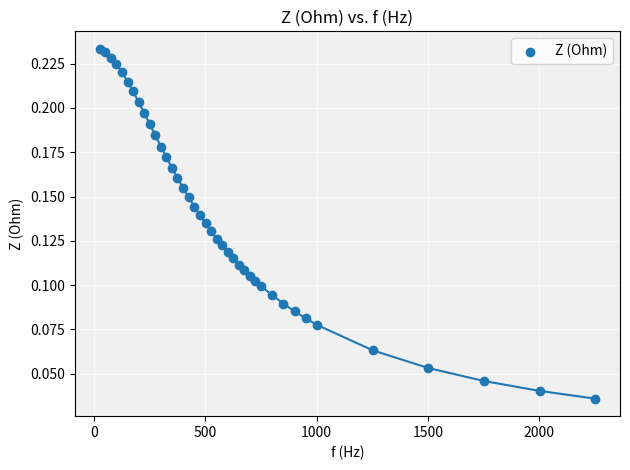

What is the range of X values (max minus min)?

2226.0